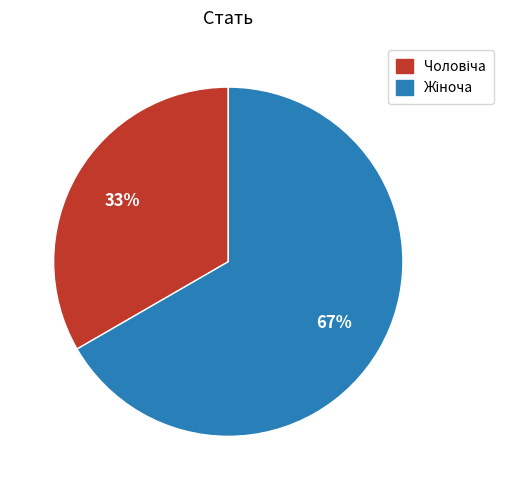

To the nearest percent, what is the average slice percentage?

50%